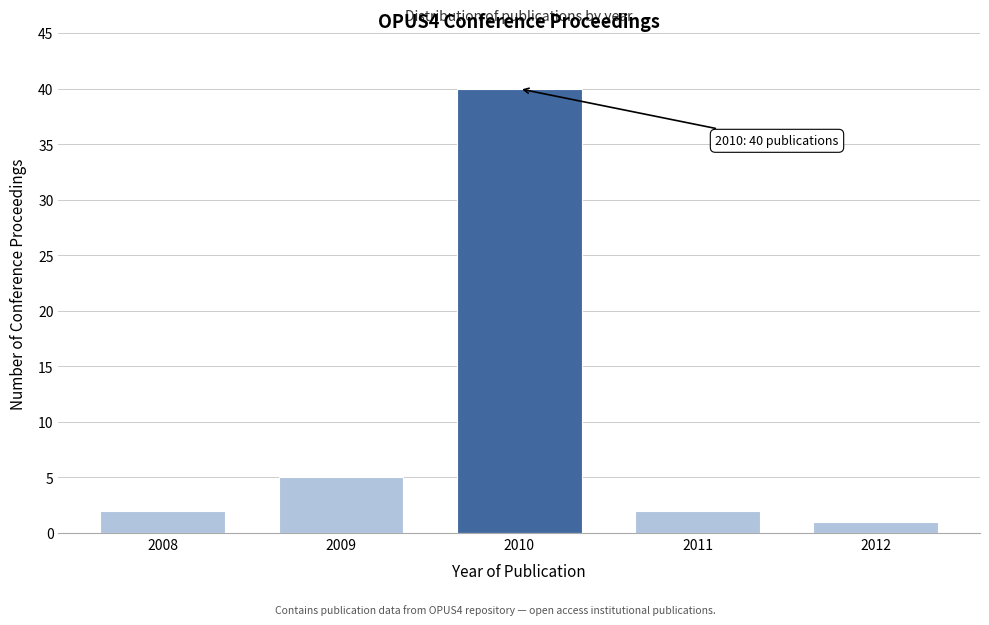

Reading right to left, transcribe all the data shown in this chart.

2012=1	2011=2	2010=40	2009=5	2008=2